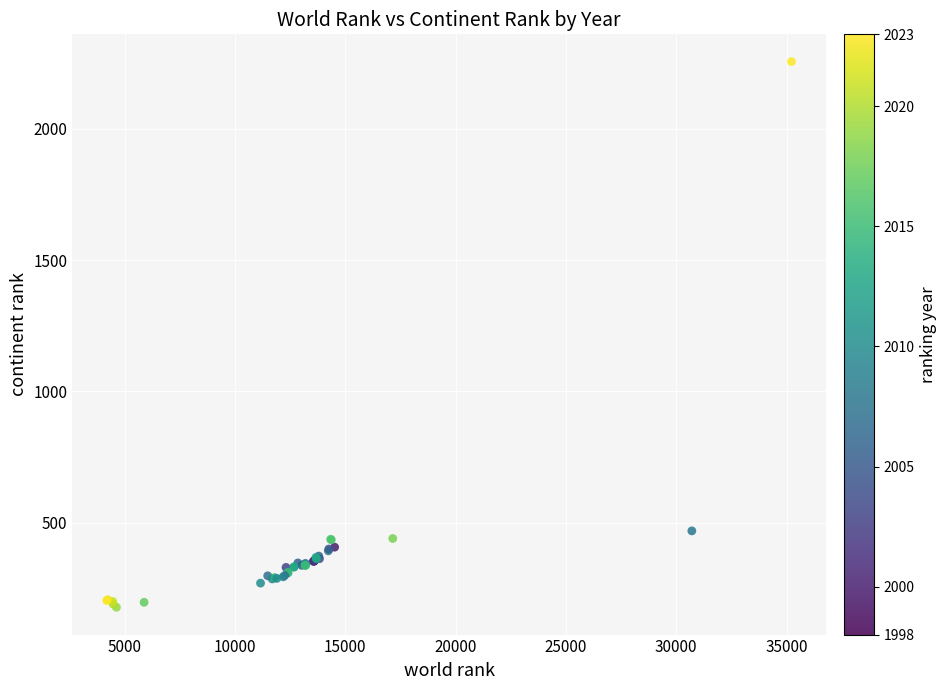

What Y value in the scatter plot is closest to 1217?

469